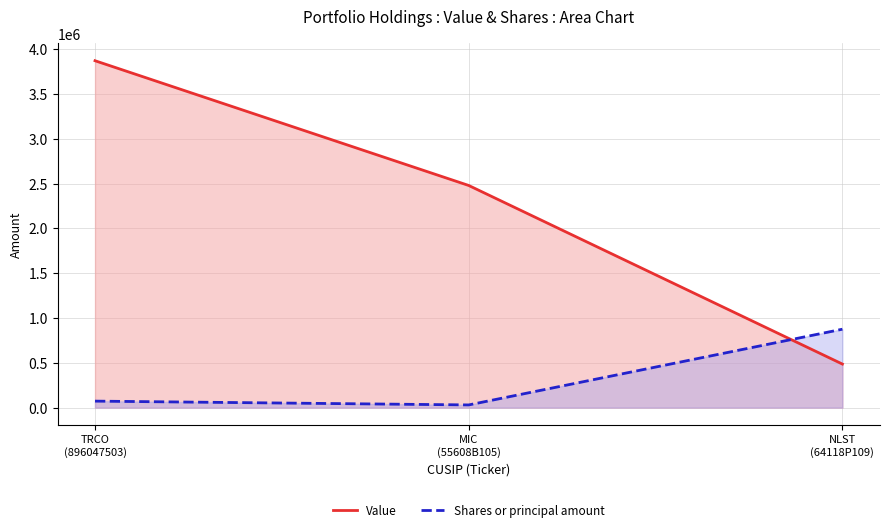

Rank the categories by Shares or principal amount value from highest to lowest.

NLST
(64118P109), TRCO
(896047503), MIC
(55608B105)